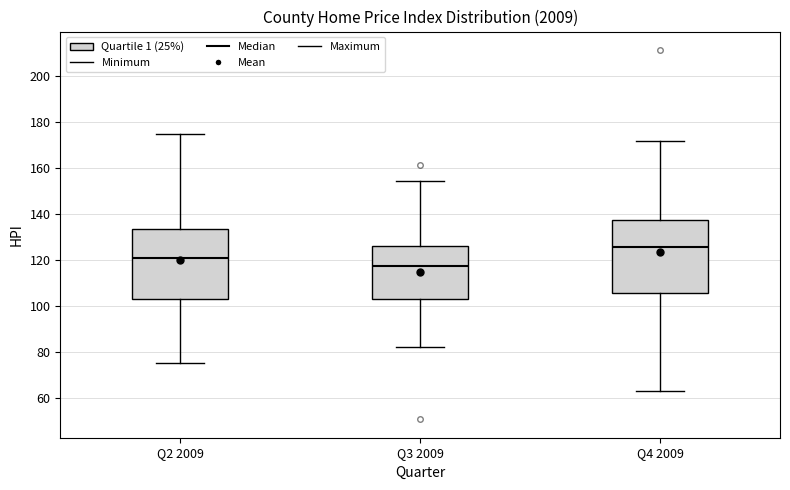

Where is the lower edge of the box for Q3 2009 on the y-axis? The values are not printed on the chart, so give them approximately, as read against the axis.

104